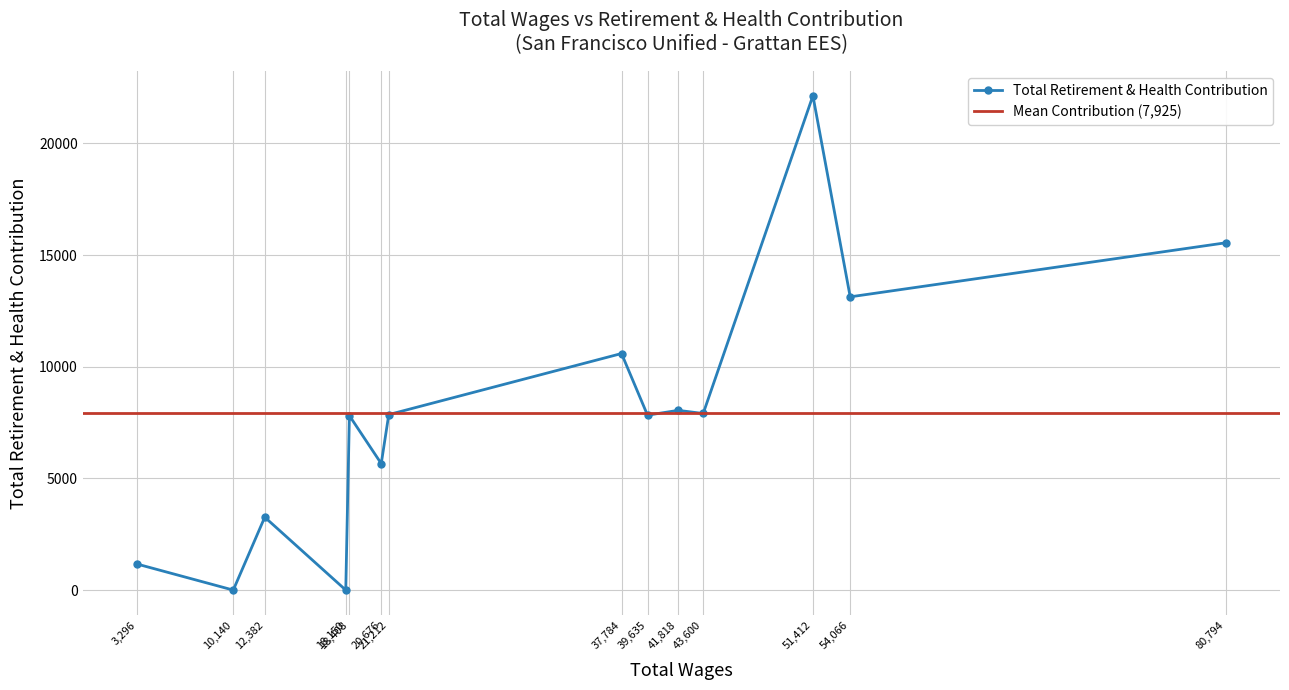

At which label is the value closest to 11067?

37784